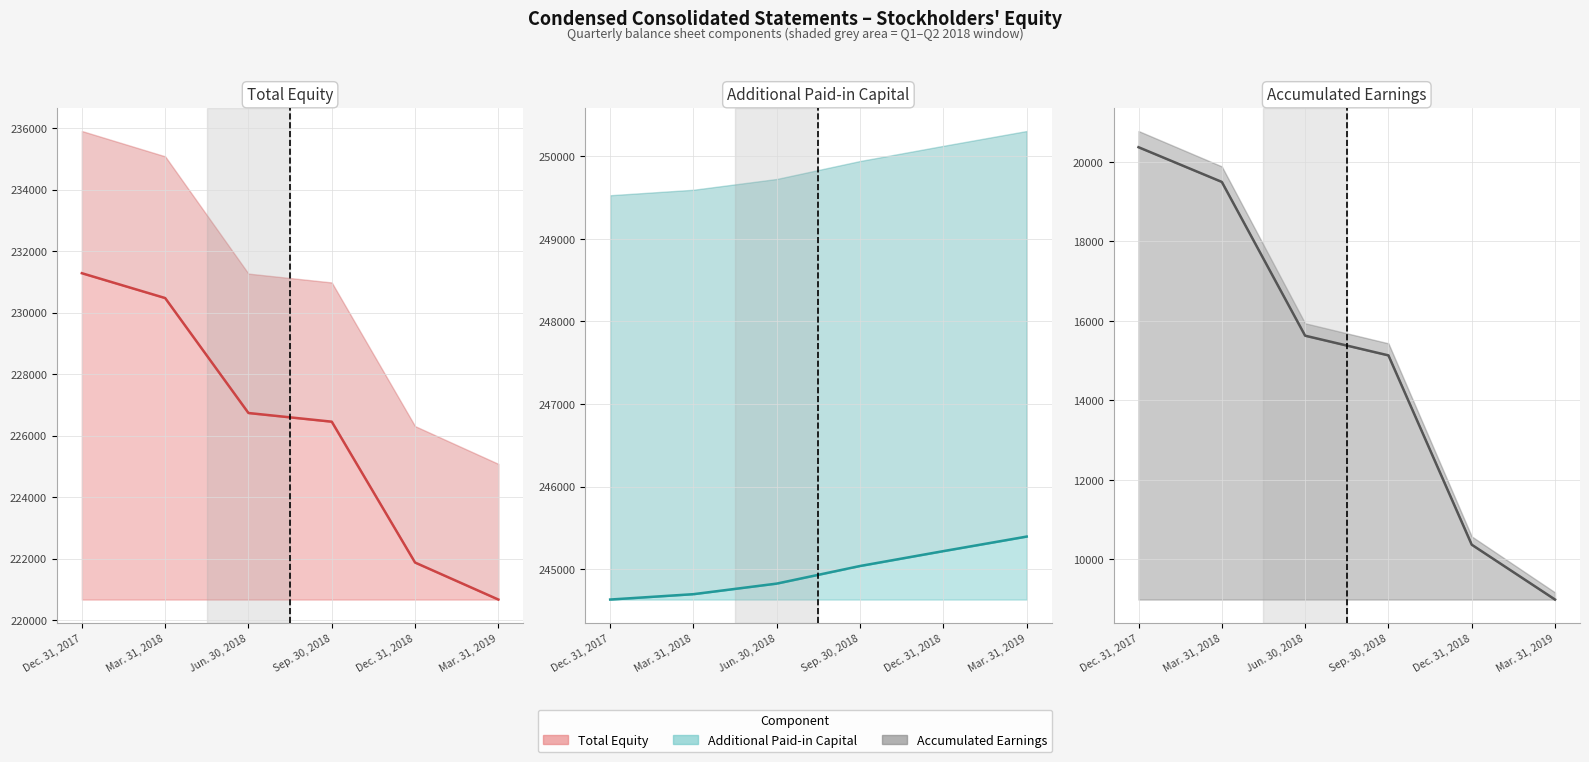

Rank the categories by Accumulated Earnings (line) value from highest to lowest.

Dec. 31, 2017, Mar. 31, 2018, Jun. 30, 2018, Sep. 30, 2018, Dec. 31, 2018, Mar. 31, 2019